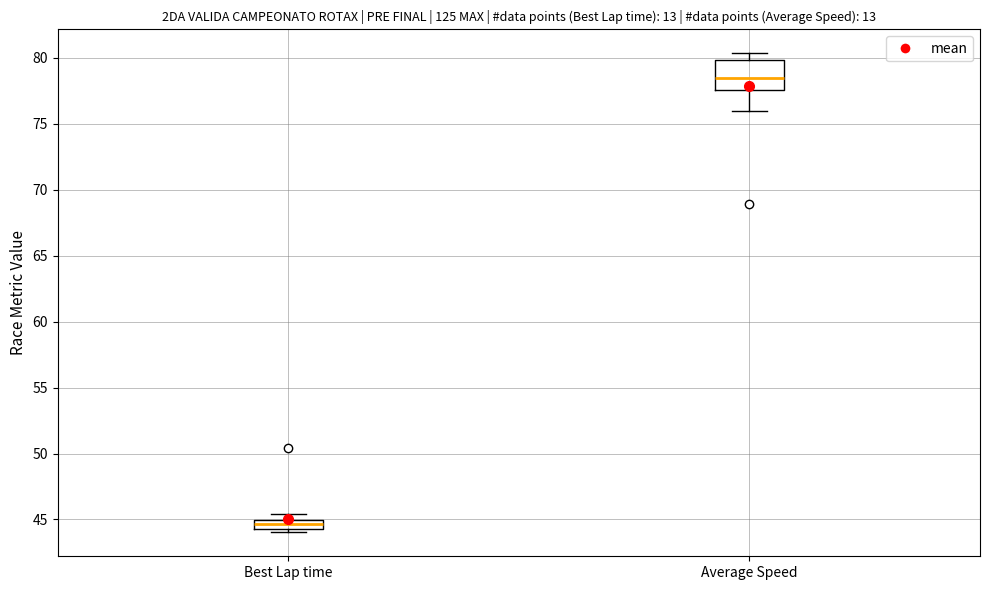

Comparing the boxes themselves (not the whiskers), which one is the tallest?

Average Speed